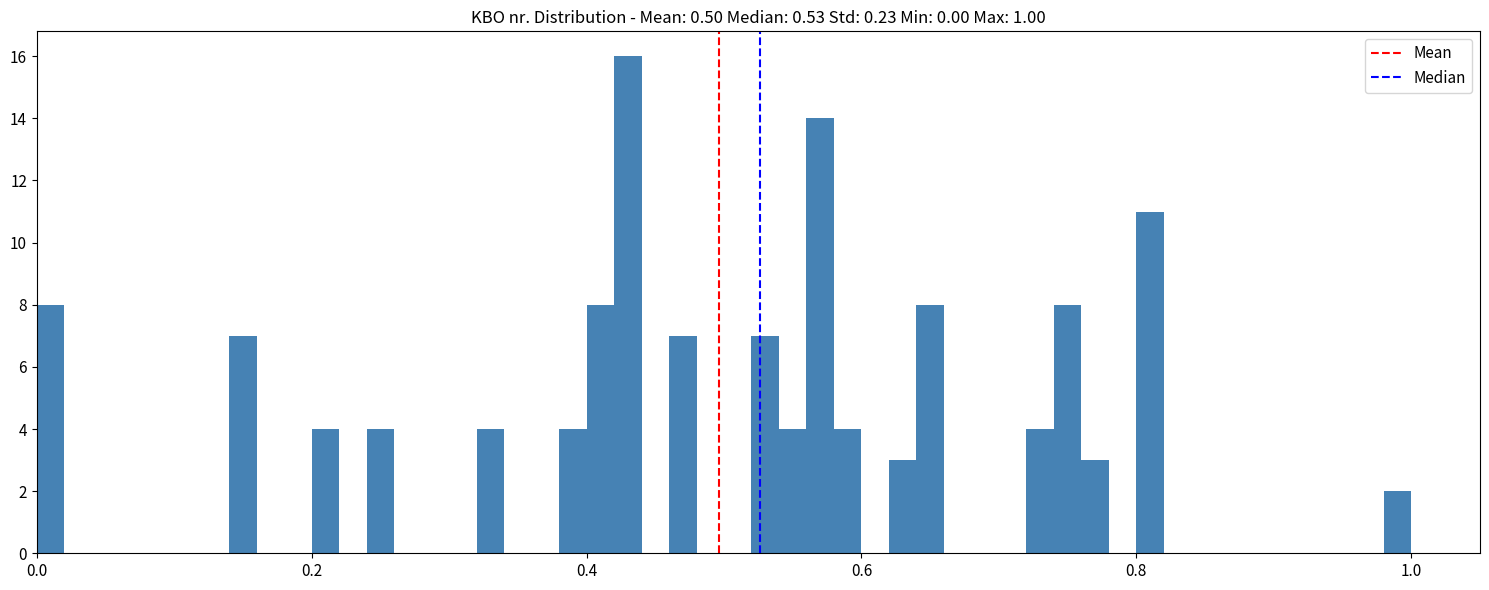

Around what value on the x-axis is the tallest bar? Give the approximate position of its centre, as read against the axis.

0.44